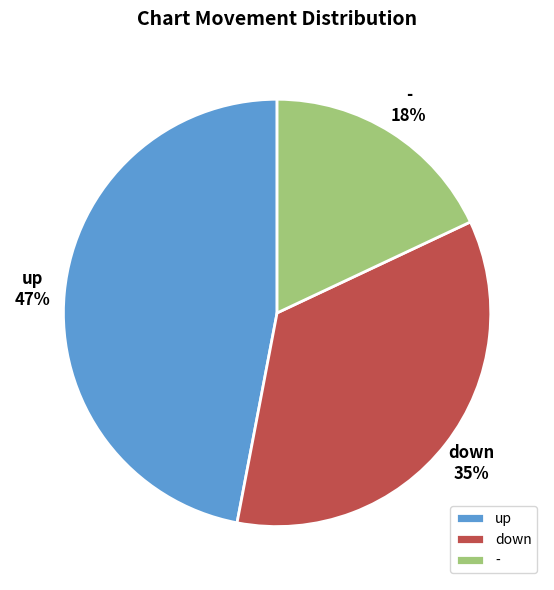

To the nearest percent, what portion does up represent?

47%